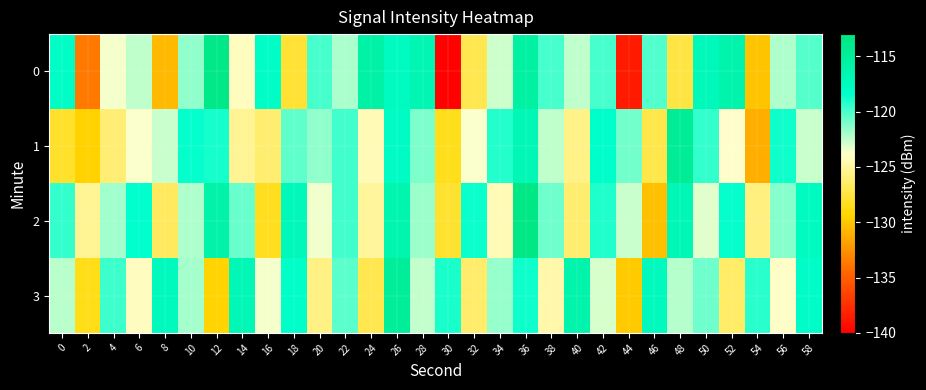

Rank the series by their maximum value, from highest to lowest.

2, 0, 1, 3